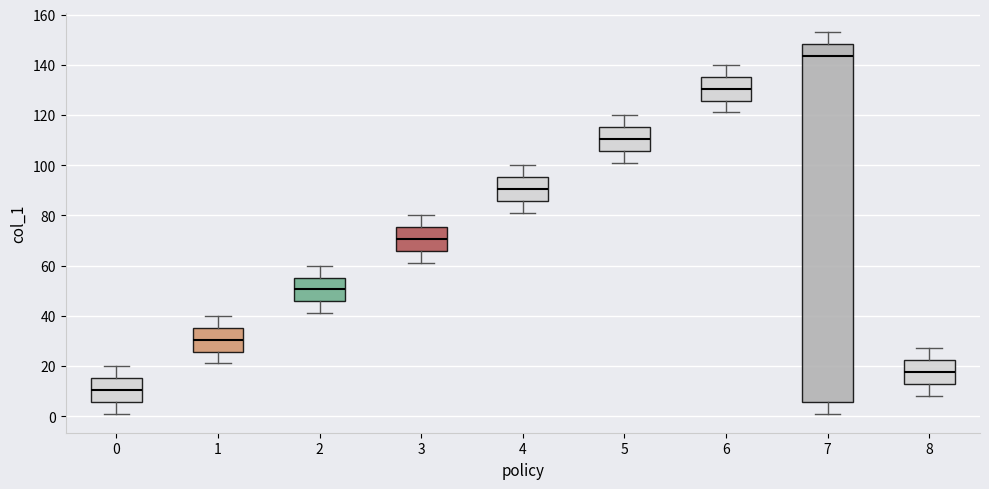

Which box's median line is the highest?

7